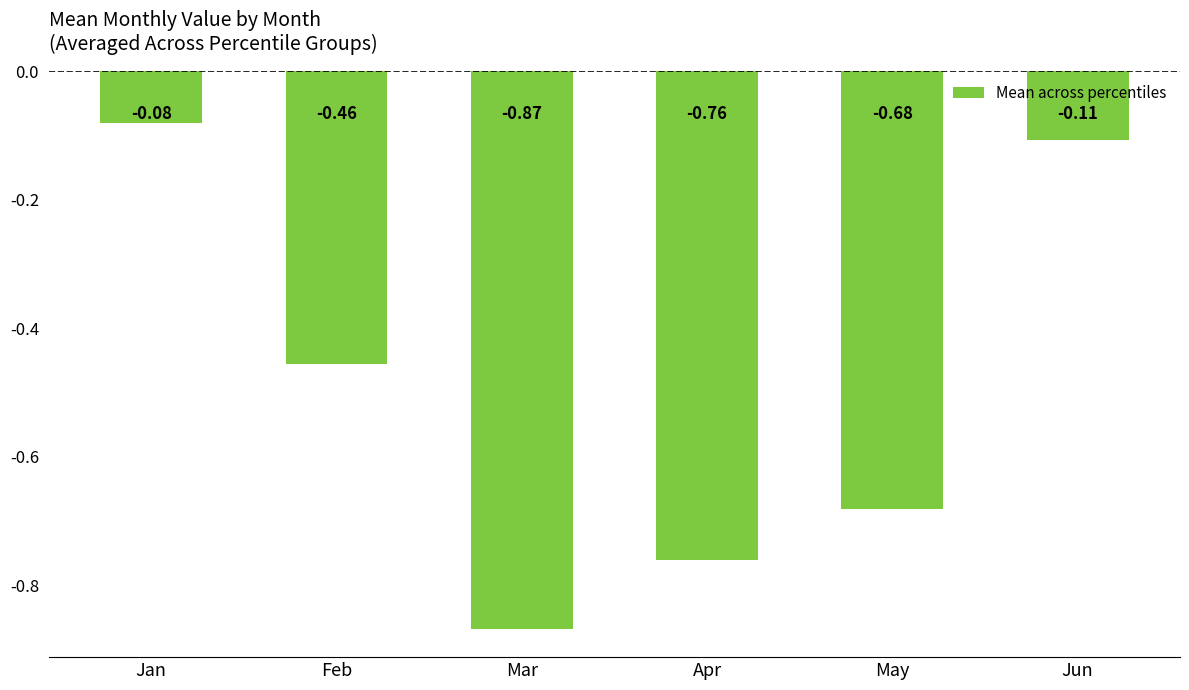

What is the difference between the second highest and second lowest values?

0.7